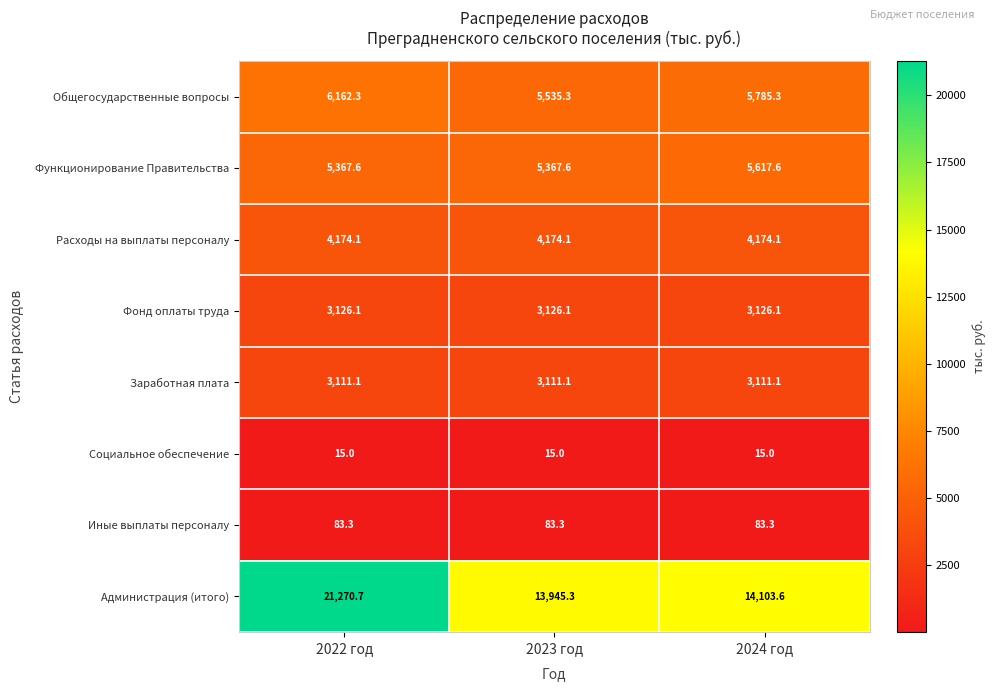

How many categories are shown in the chart?

3